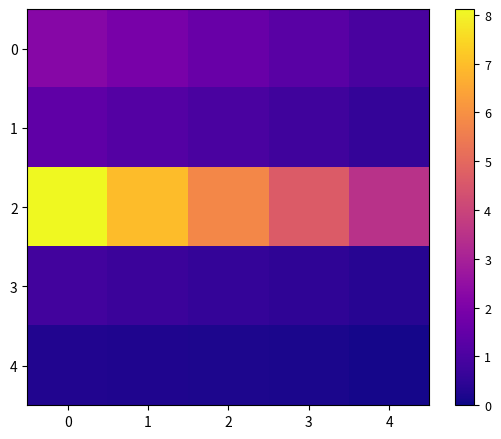

What is the smallest value displayed?

0.1